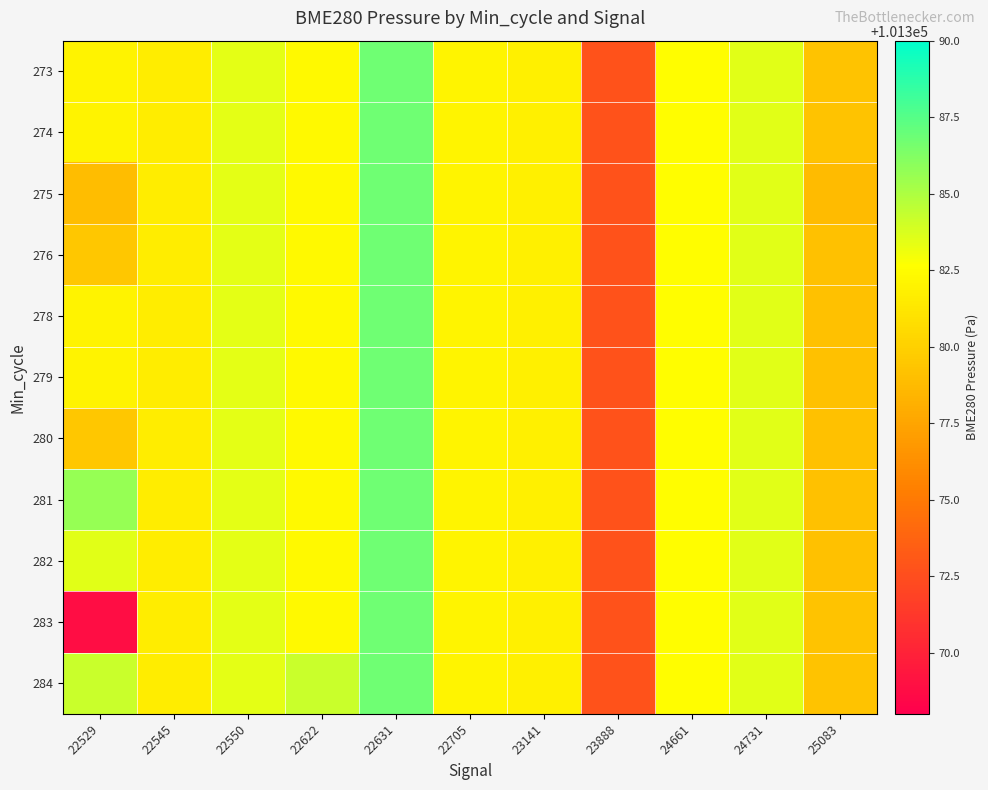

At which category does the chart reach its peak across all series?

22631